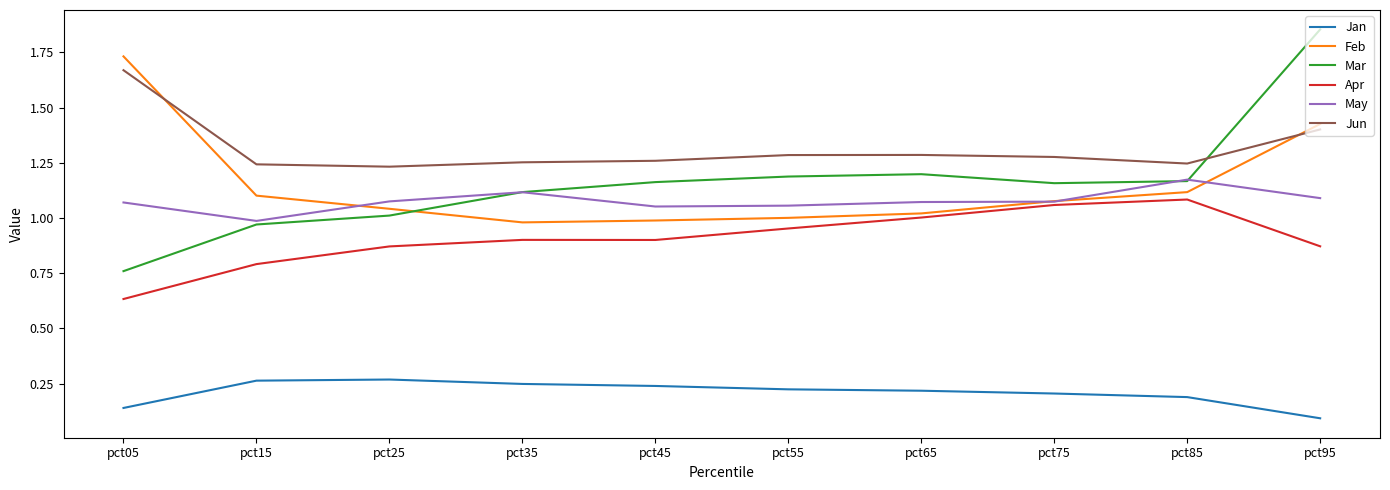

Is the value of Jun at pct05 greater than the value of Mar at pct95?

No